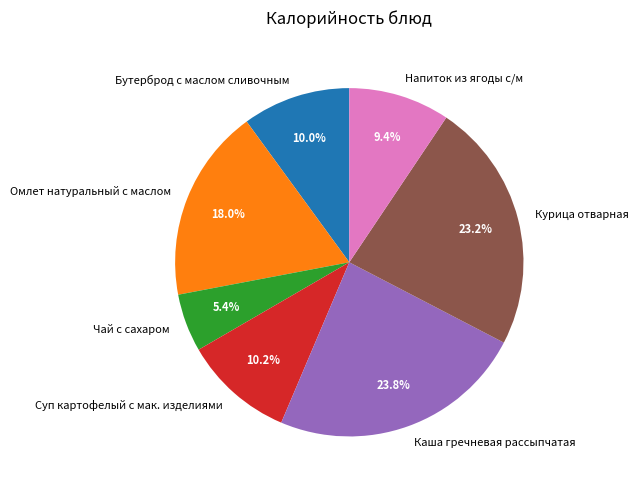

Is there any slice that represents more than half of the pie?

No